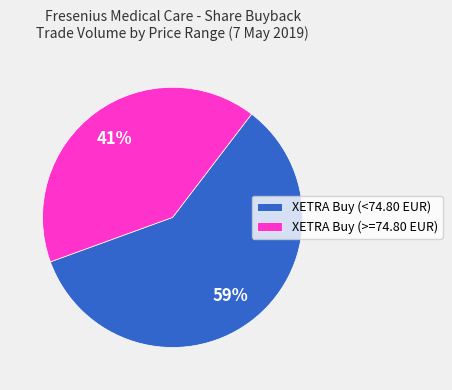

Rank the categories by value from highest to lowest.

XETRA Buy (<74.80 EUR), XETRA Buy (>=74.80 EUR)